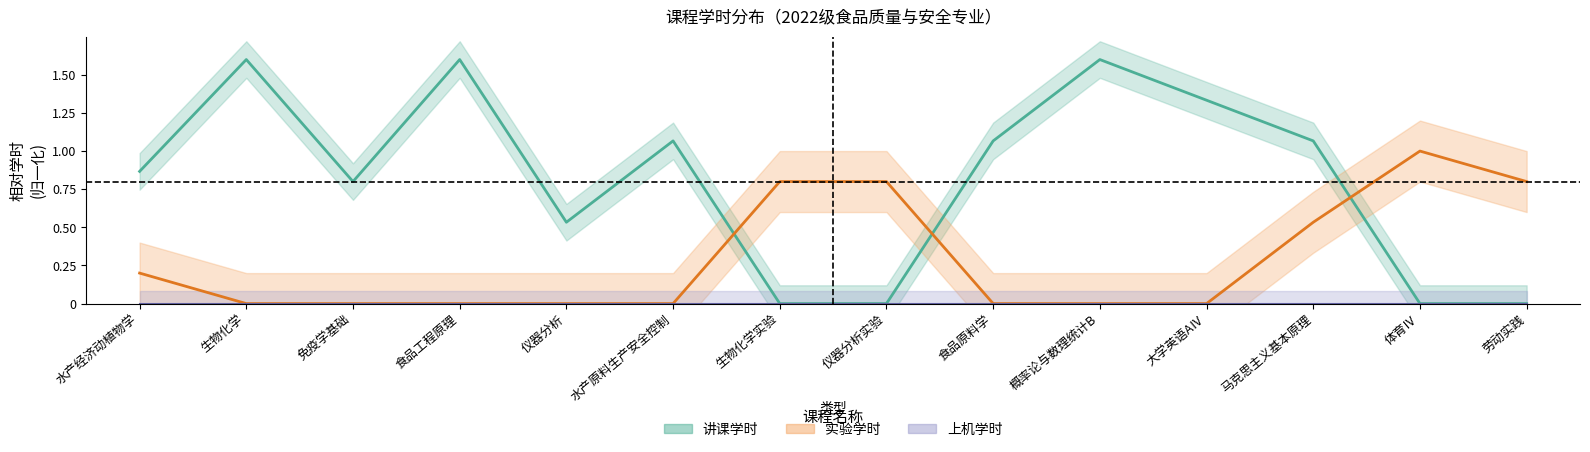

What is the sum of all 讲课学时 values?

11.5